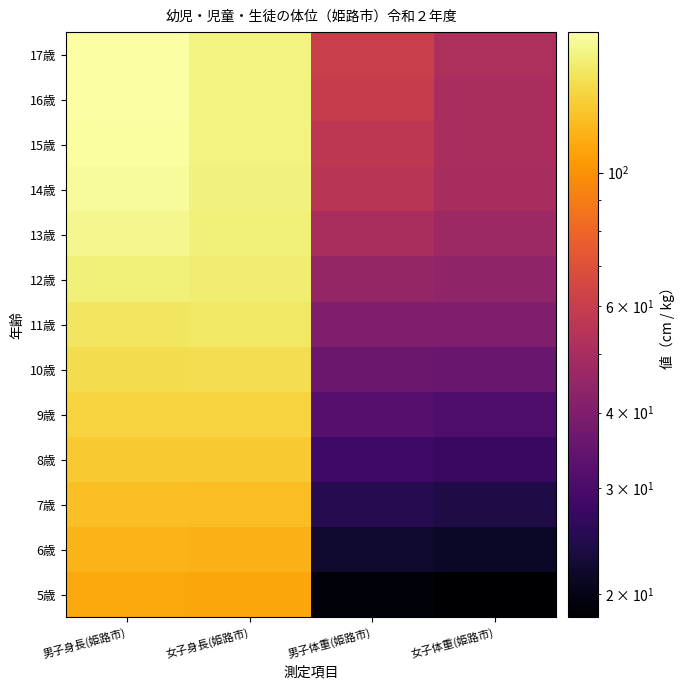

What is the greatest value displayed?

171.0